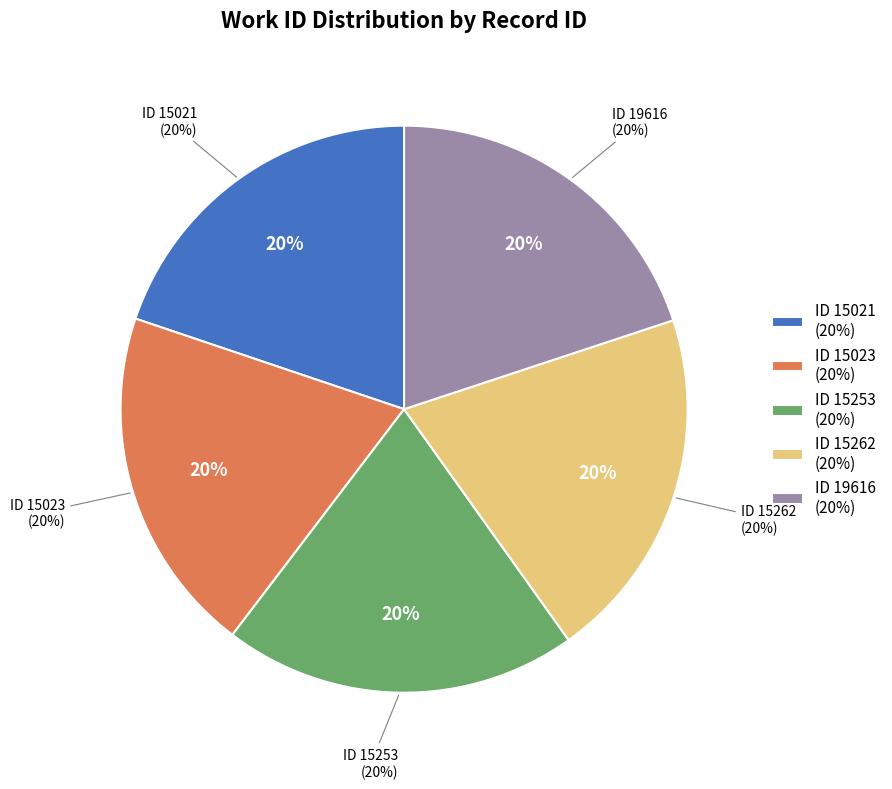

Which category has the biggest portion of the pie?

15262